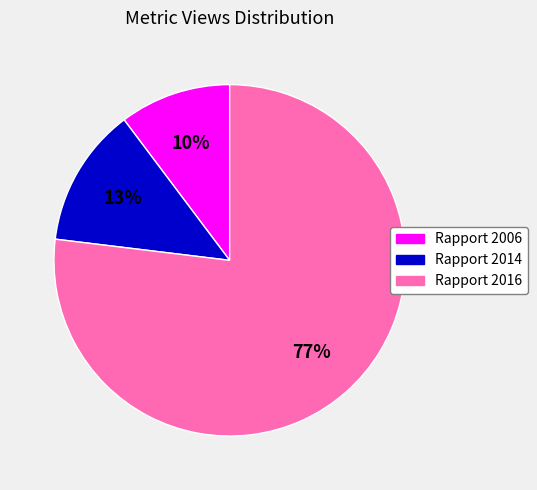

To the nearest percent, what is the difference between the Rapport 2014 and Rapport 2016 slice percentages?

64%